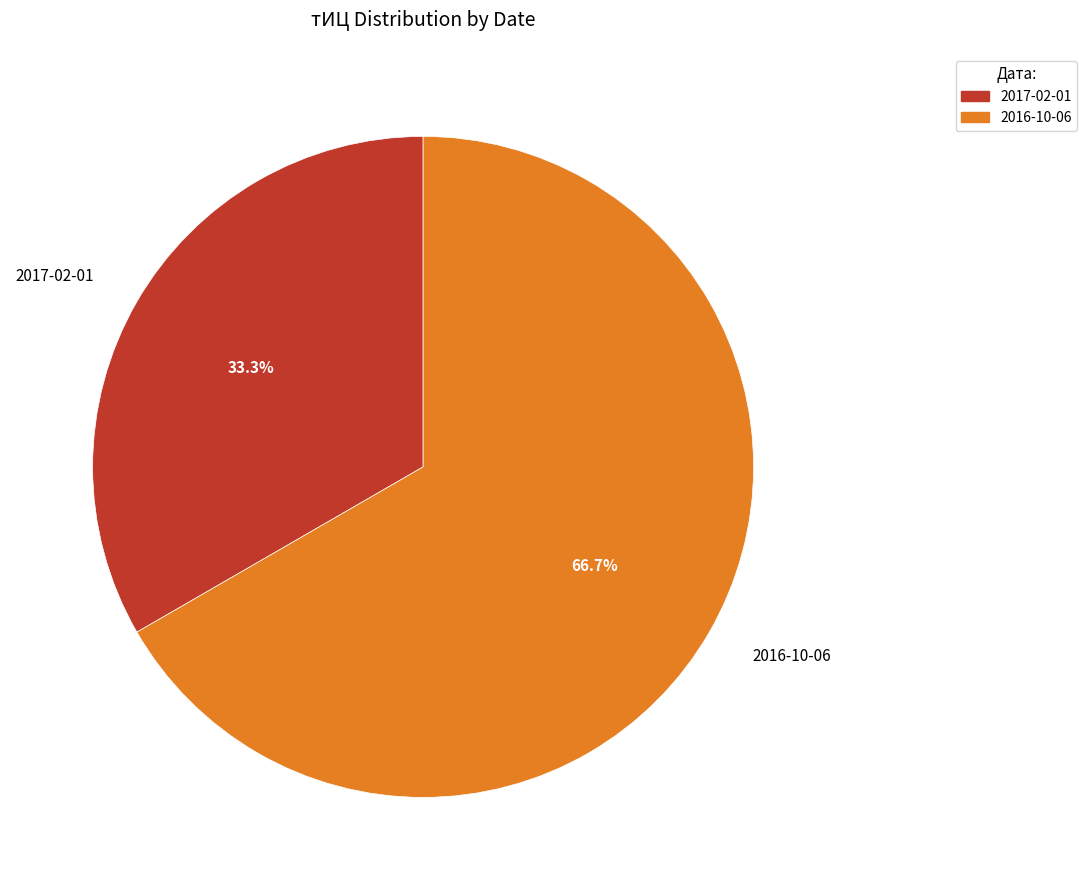

What percentage is the 2017-02-01 slice, to the nearest percent?

33%